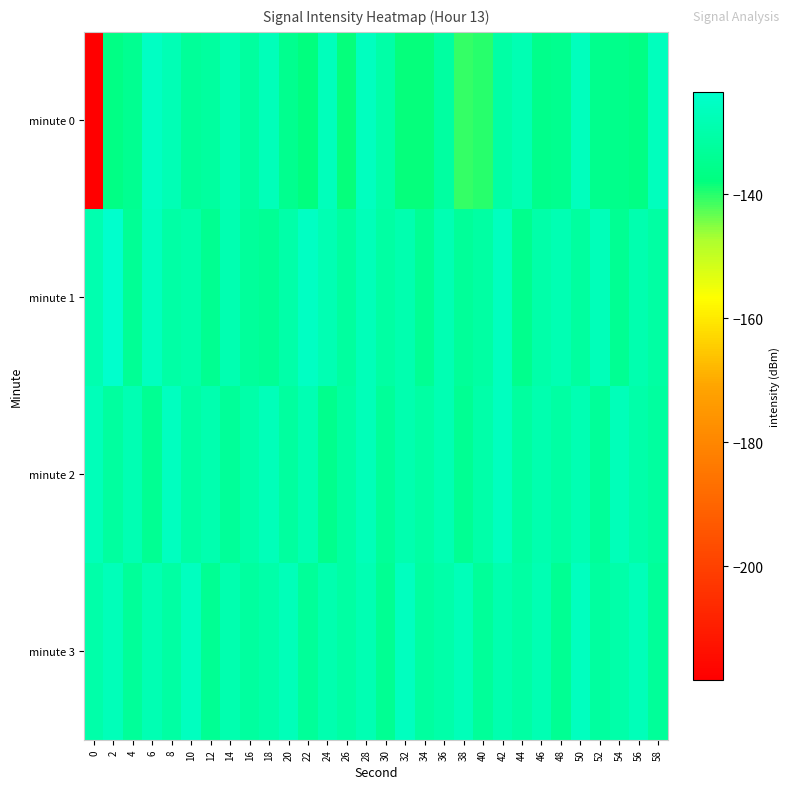

Between 14 and 52, which series saw the biggest shift?

minute 0